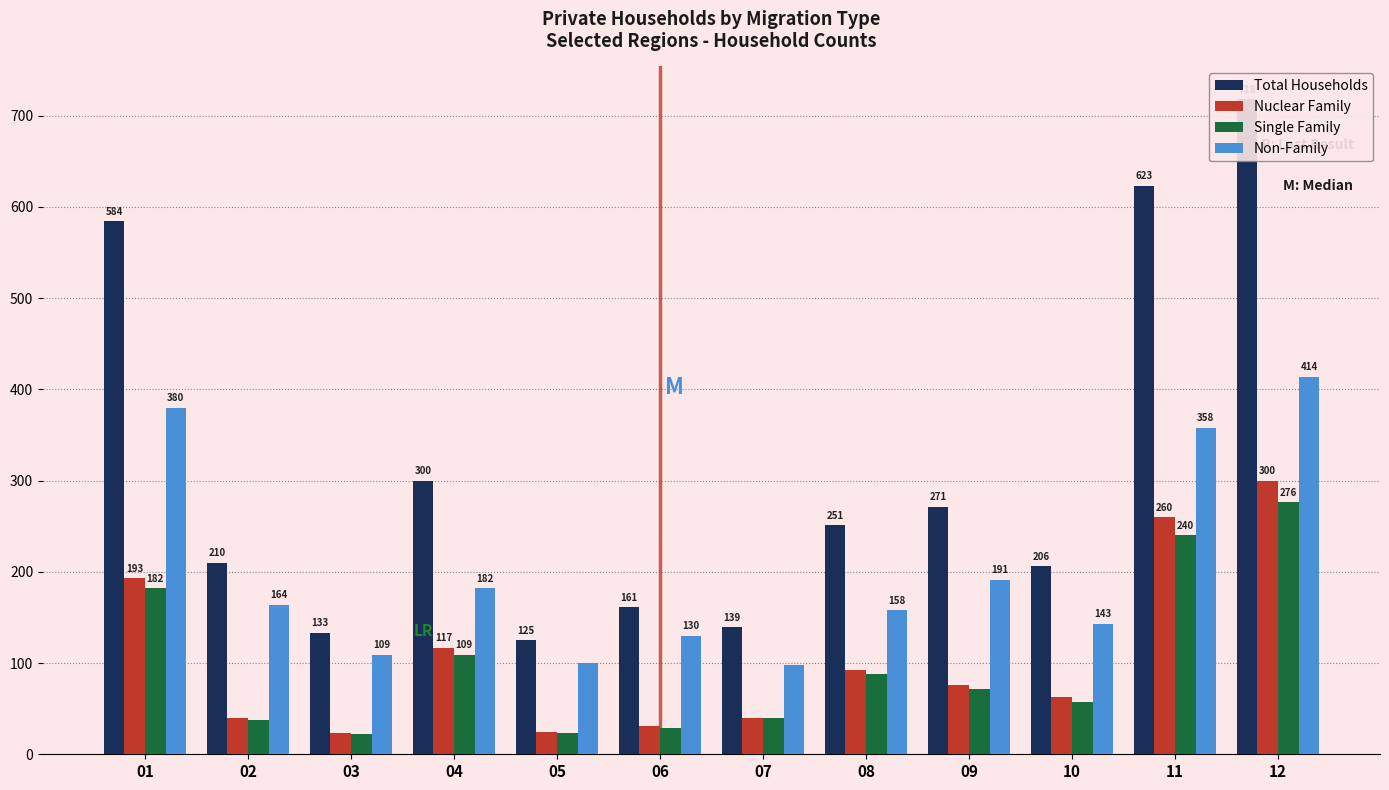

What is the difference between the highest and lowest values at 04?

191